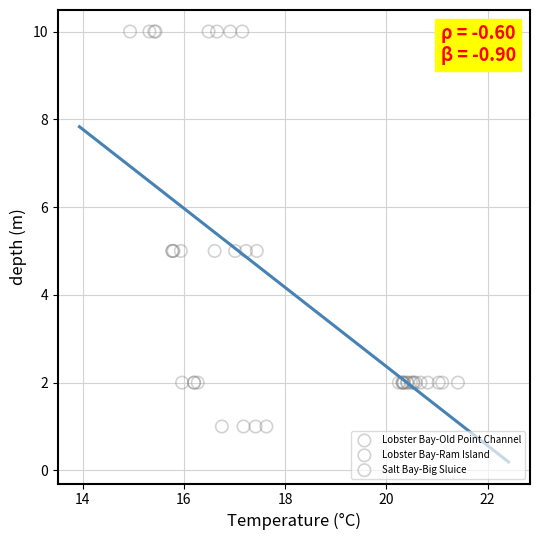

Which series contains the lowest Y value?

Lobster Bay-Old Point Channel